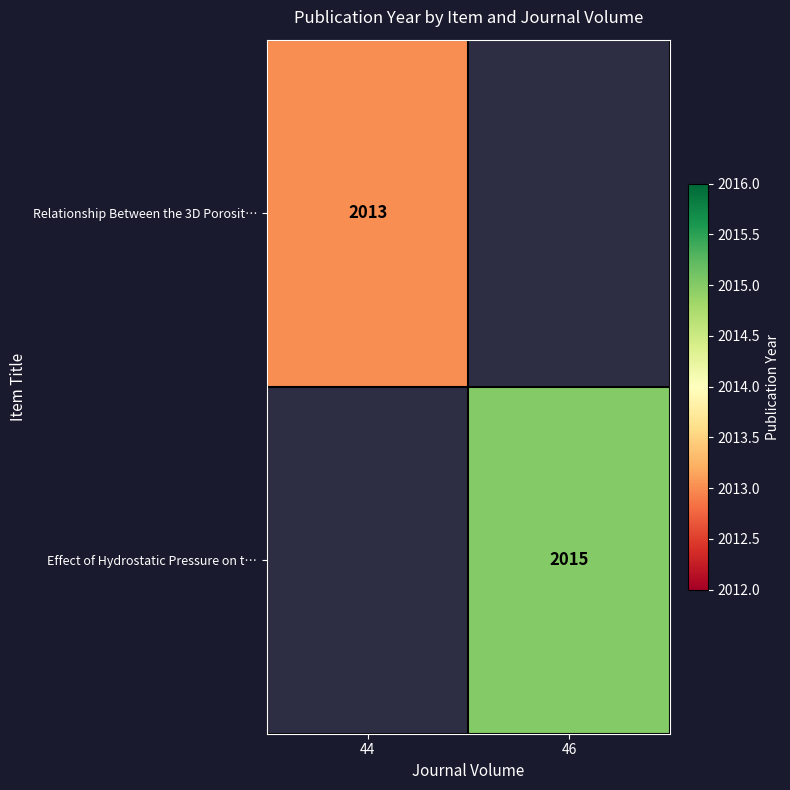

Is it true that Relationship Between the 3D Porosit… equals 2013 at 44?

True